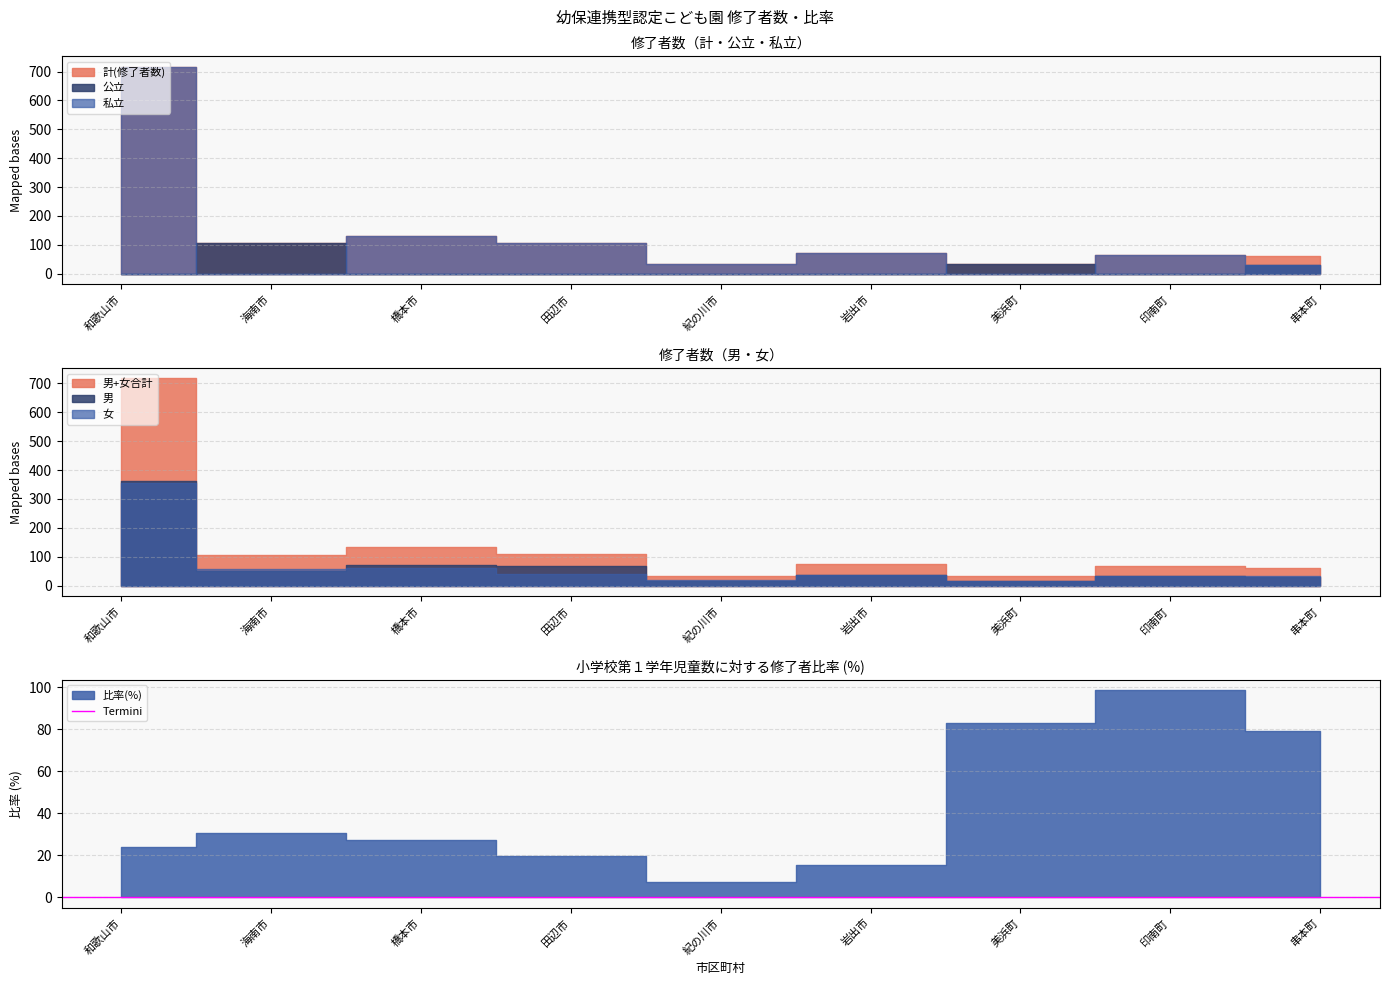

Is the value of 私立 at 岩出市 greater than the value of 比率(%) at 串本町?

No